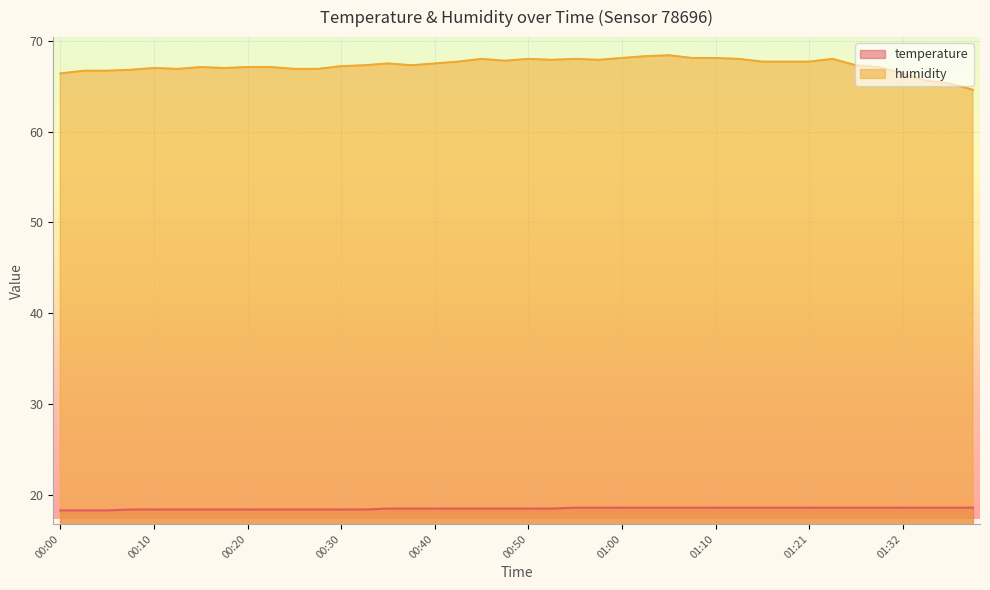

What are all the series names shown in the legend?

temperature, humidity